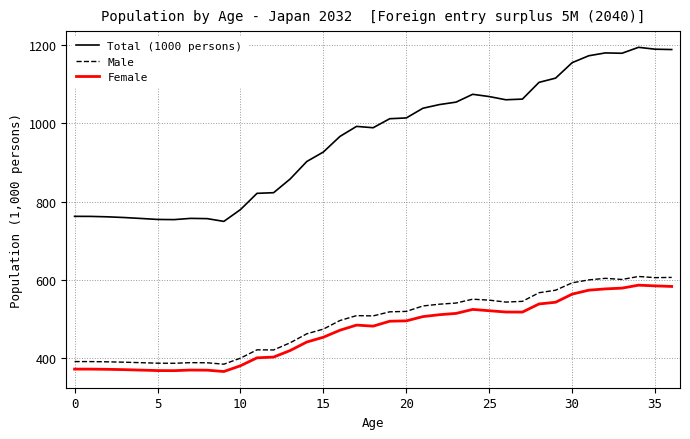

Which series has the largest total across all categories?

Total (1000 persons)